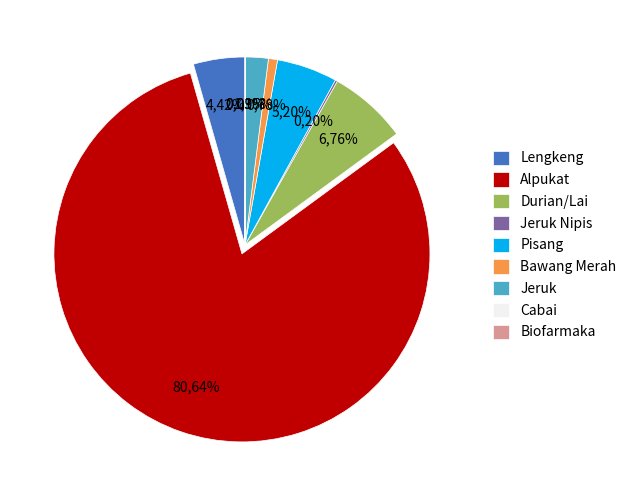

Between Bawang Merah and Pisang, which is larger?

Pisang